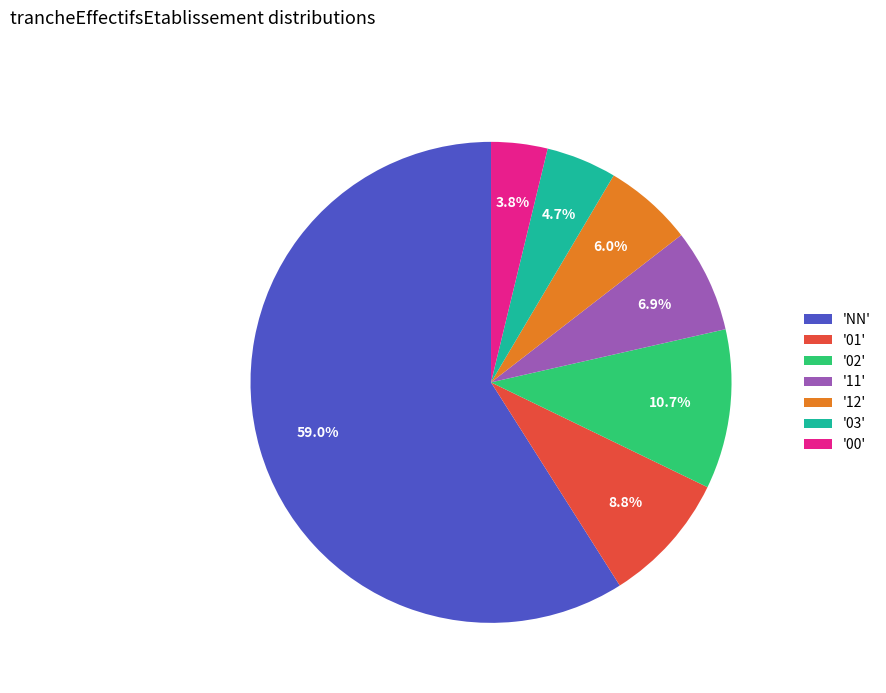

Combined, do '00' and 'NN' account for over 50%?

Yes